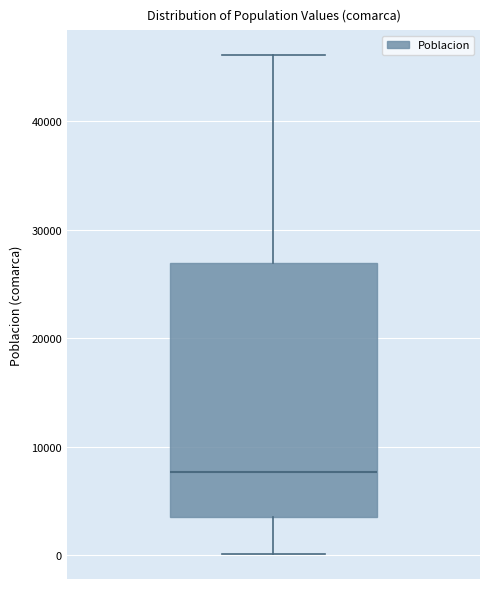

Transcribe this box plot: give where the median line is, the range the box spans, and where the two whiskers end, as read against the y-axis. The values are not printed on the chart, so give them approximately, as read against the axis.

median 8000, box 4000 to 27000, whiskers 0 to 46000